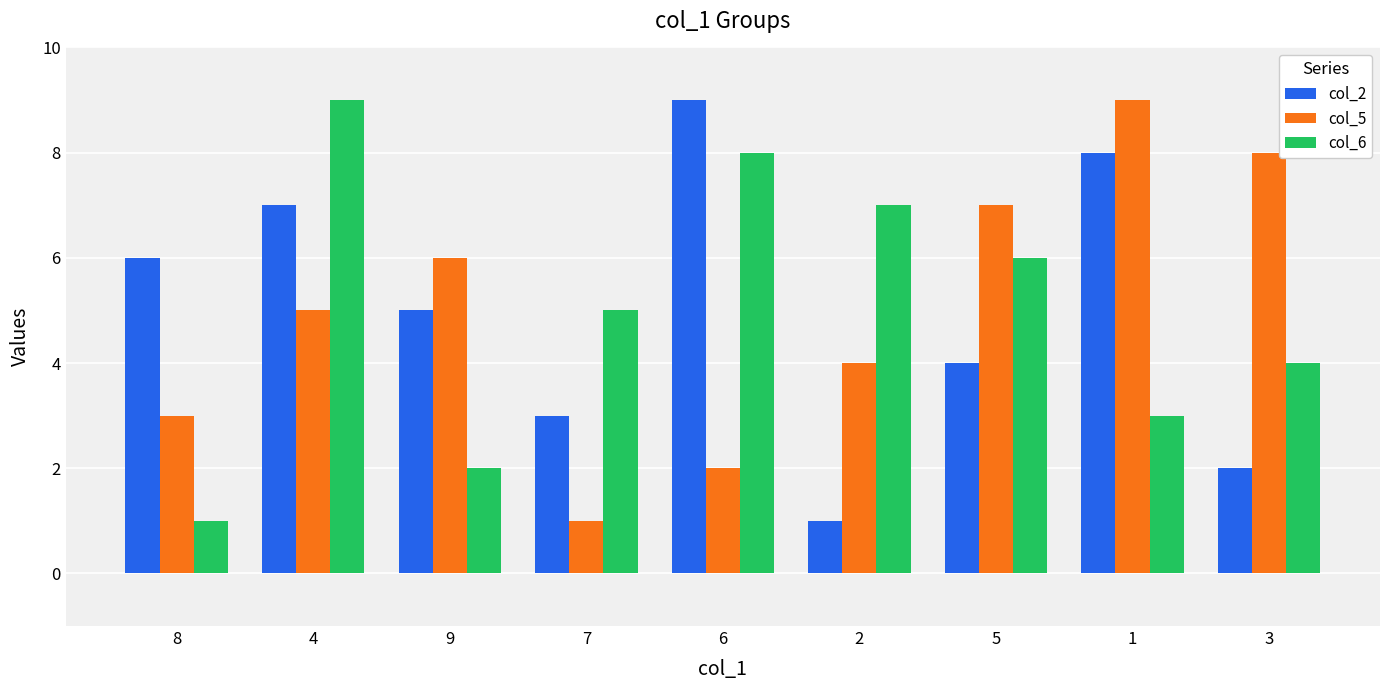

Rank the series at 3 from highest to lowest value.

col_5, col_6, col_2